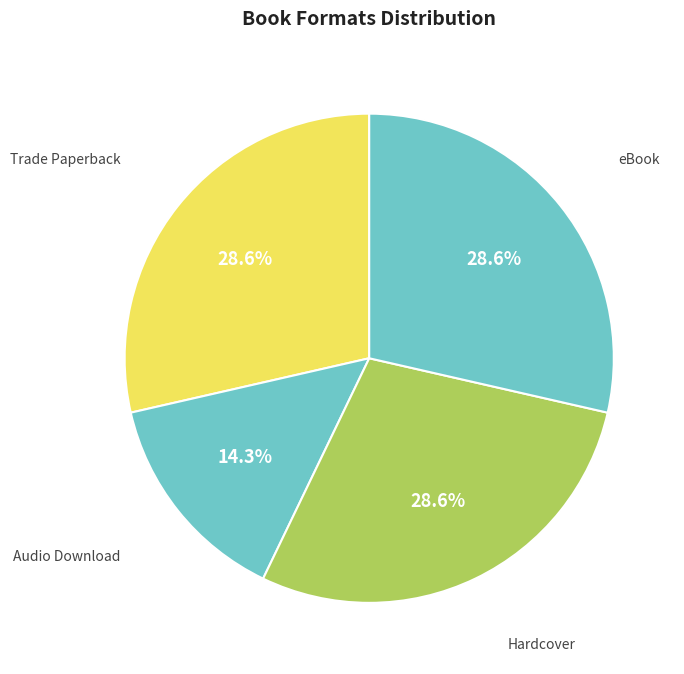

How many segments does this pie chart have?

4